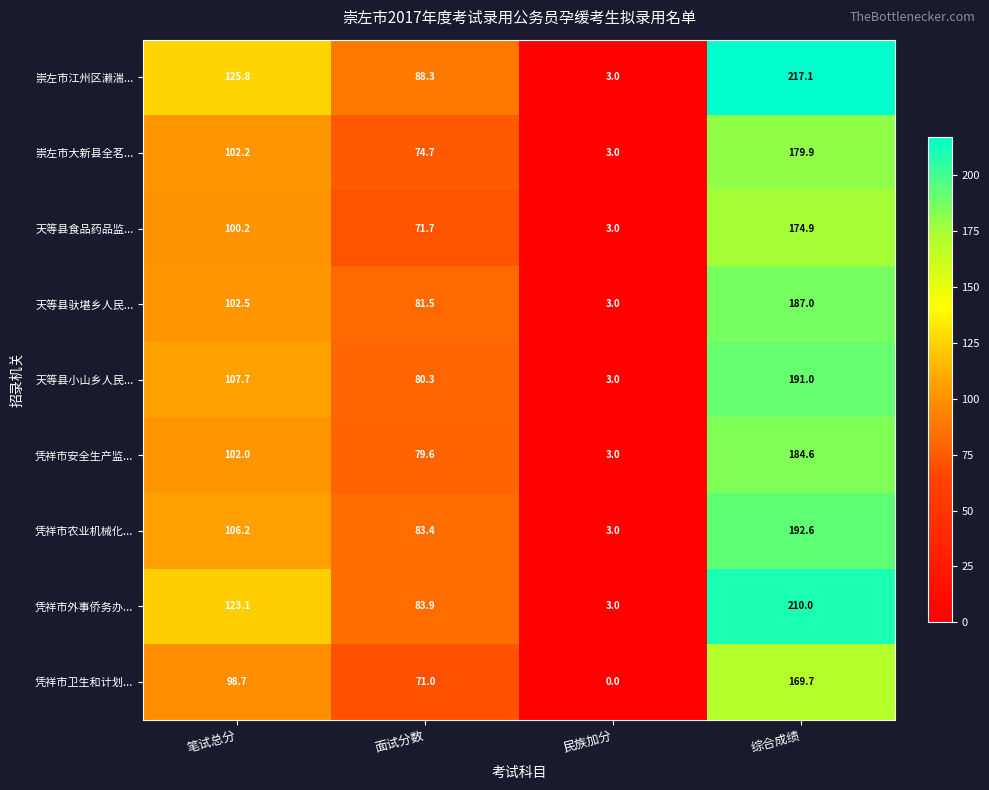

At which category is the sum across all series the highest?

综合成绩